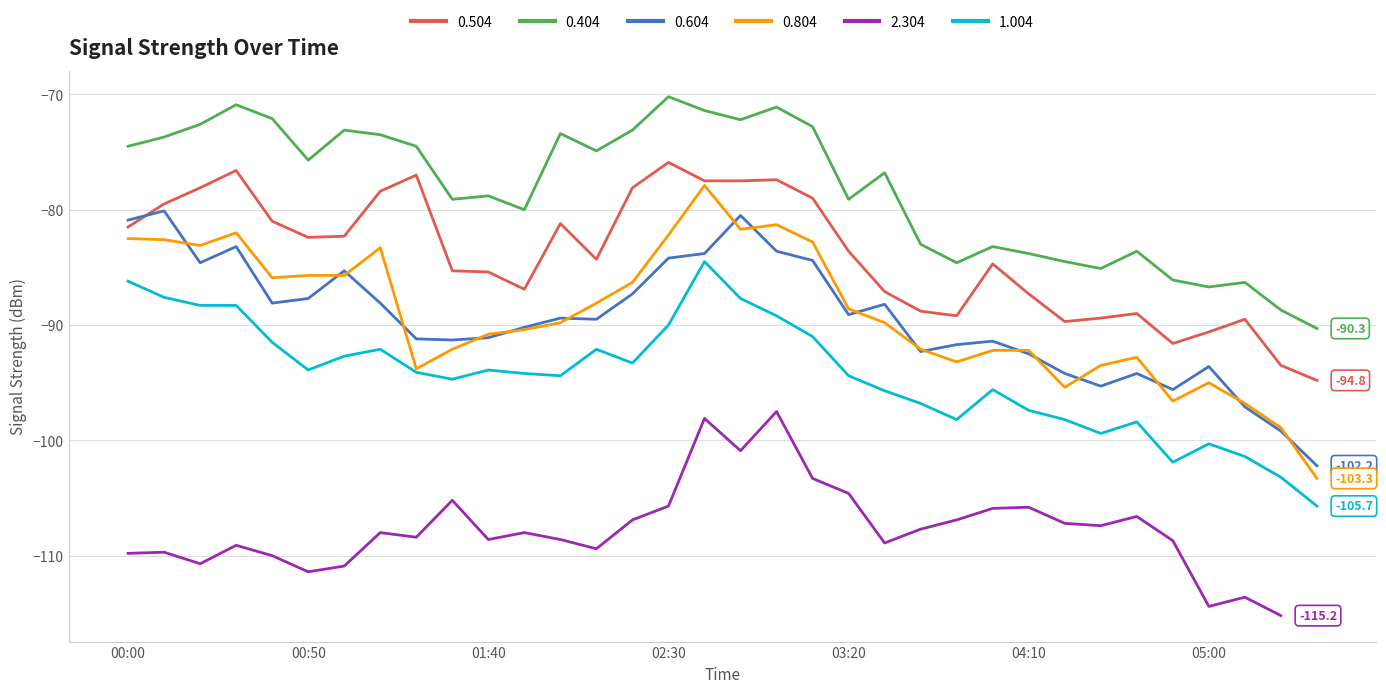

True or false: 1.004 has a value of -100.3 at 05:00.

True